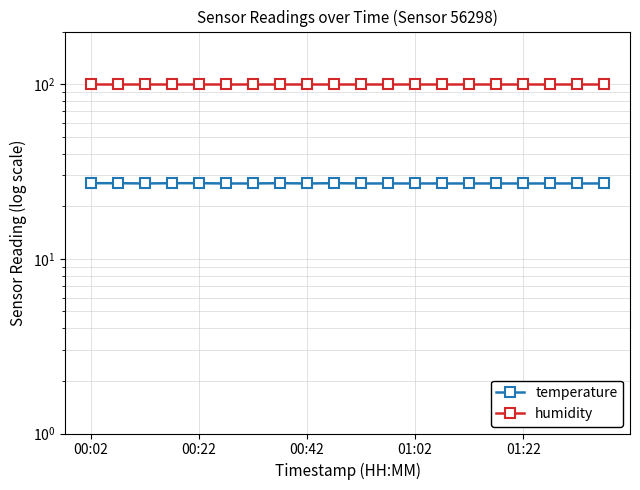

Where is temperature nearest to the value 27?

00:42